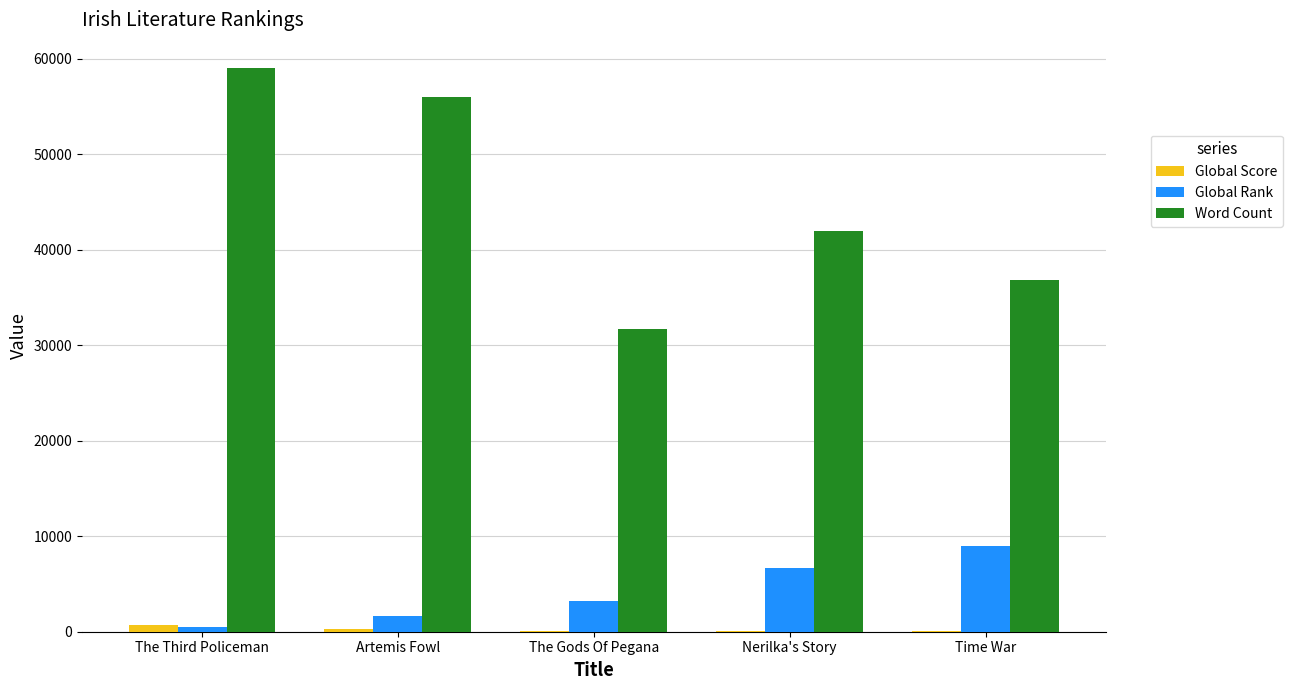

What is the greatest value displayed?

59000